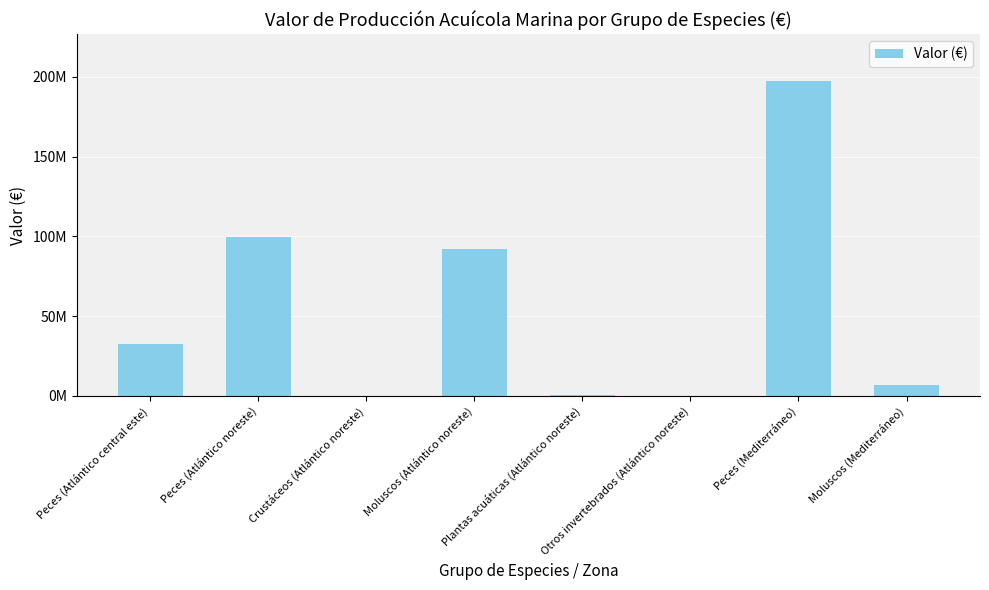

Are the bars horizontal?

No